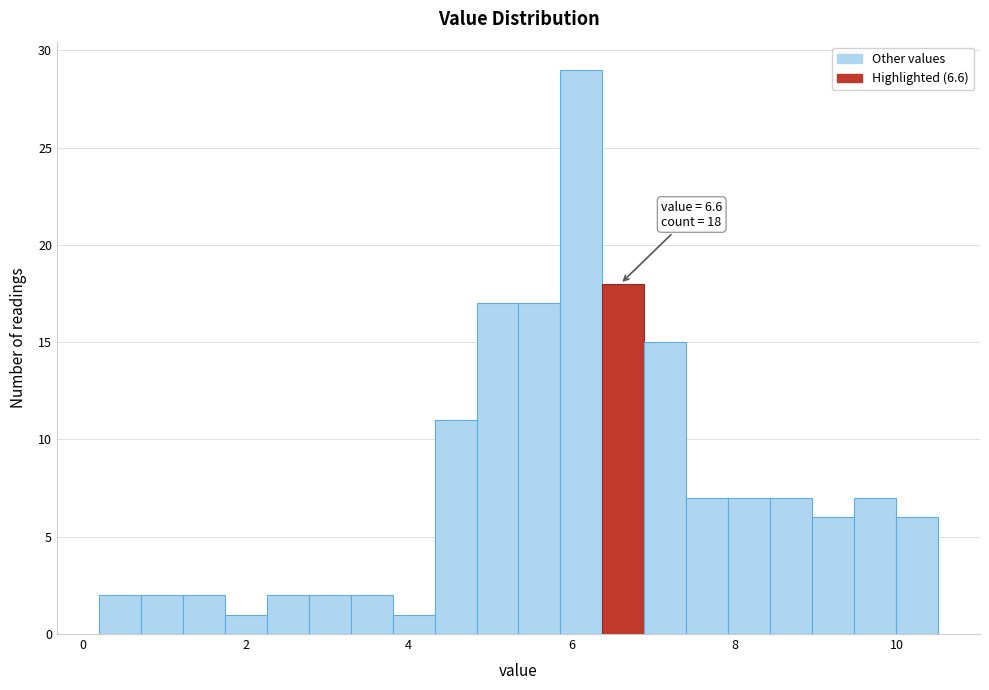

Around what value on the x-axis is the tallest bar? Give the approximate position of its centre, as read against the axis.

6.2